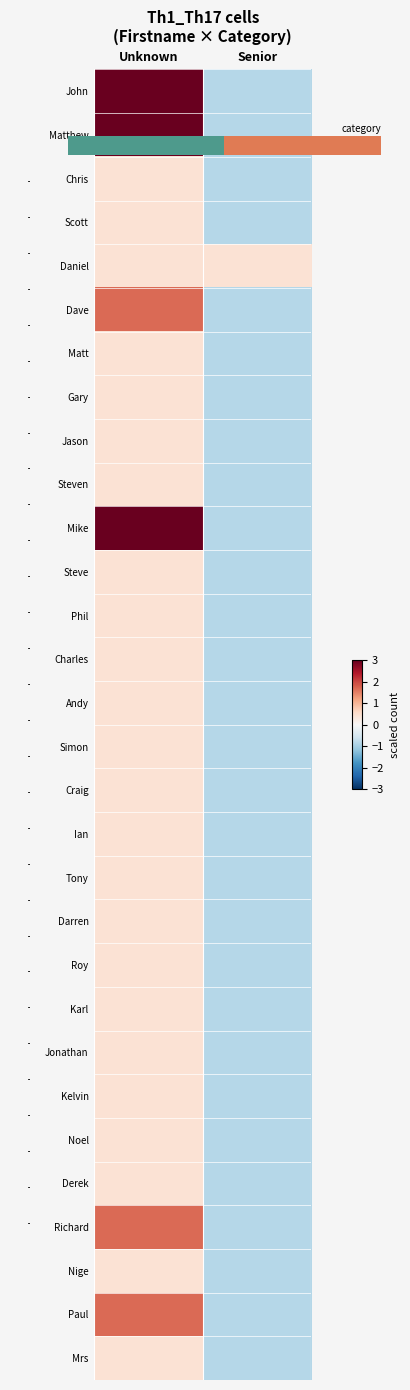

Rank the series at Unknown from lowest to highest value.

Chris, Scott, Daniel, Matt, Gary, Jason, Steven, Steve, Phil, Charles, Andy, Simon, Craig, Ian, Tony, Darren, Roy, Karl, Jonathan, Kelvin, Noel, Derek, Nige, Mrs, Dave, Richard, Paul, John, Matthew, Mike